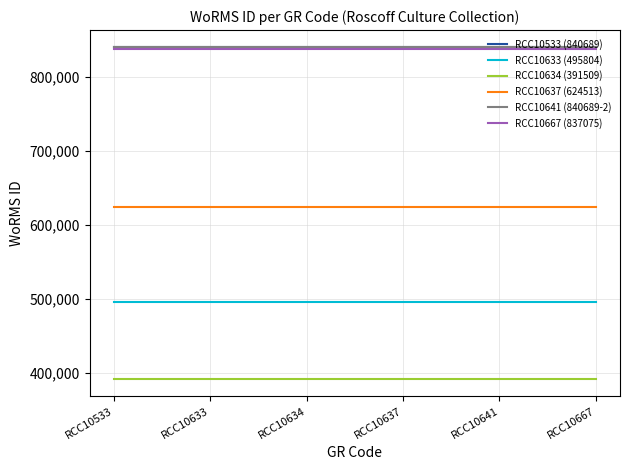

Does the chart display data point markers on the line(s)?

No